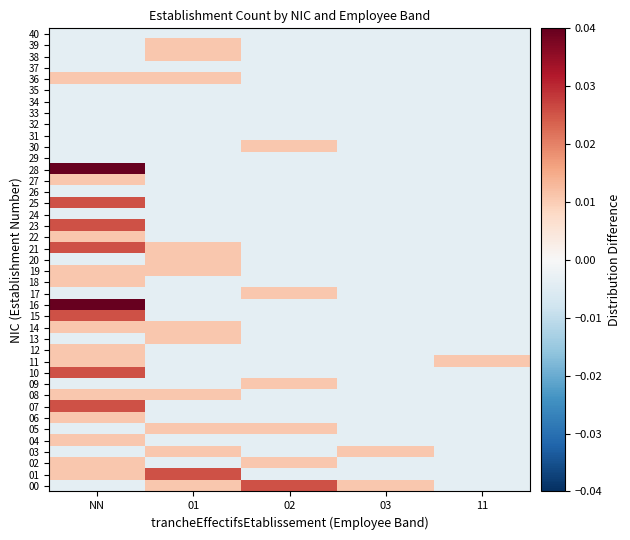

Rank the categories by 01 value from lowest to highest.

02, 03, 11, NN, 01